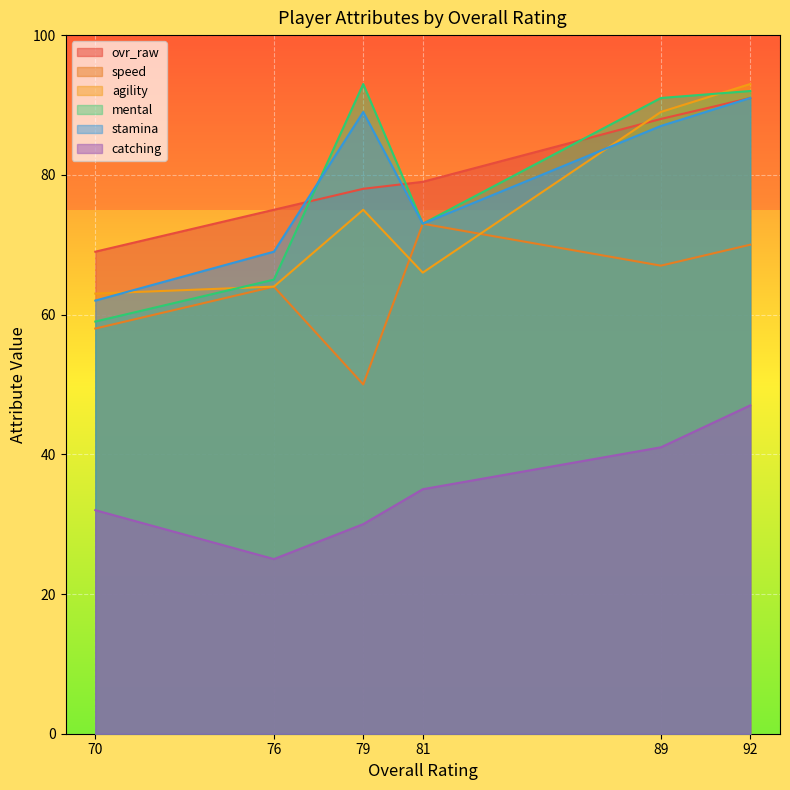

What is the difference between the maximum and second lowest values in the stamina series?

22